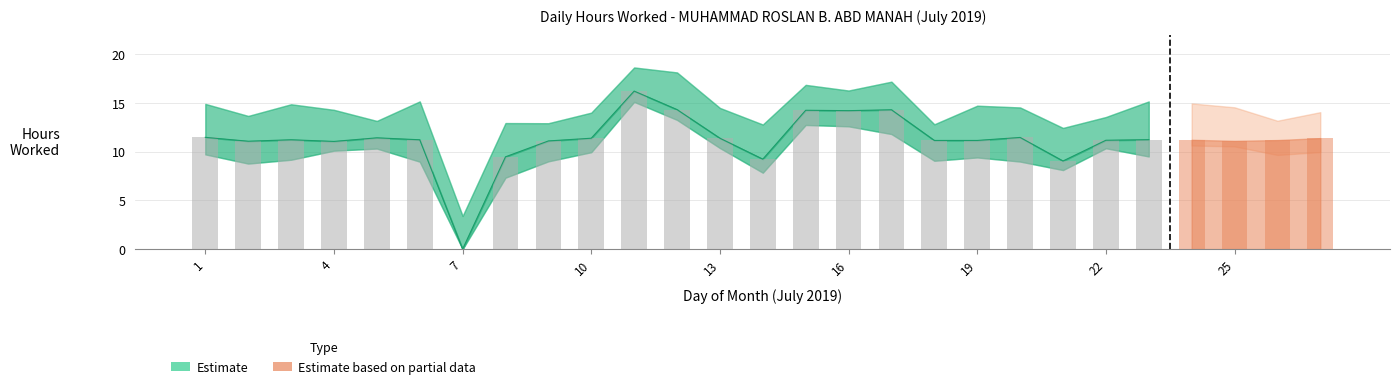

What is the value of the Low (hours worked) bar at the 19th from the left?

11.2